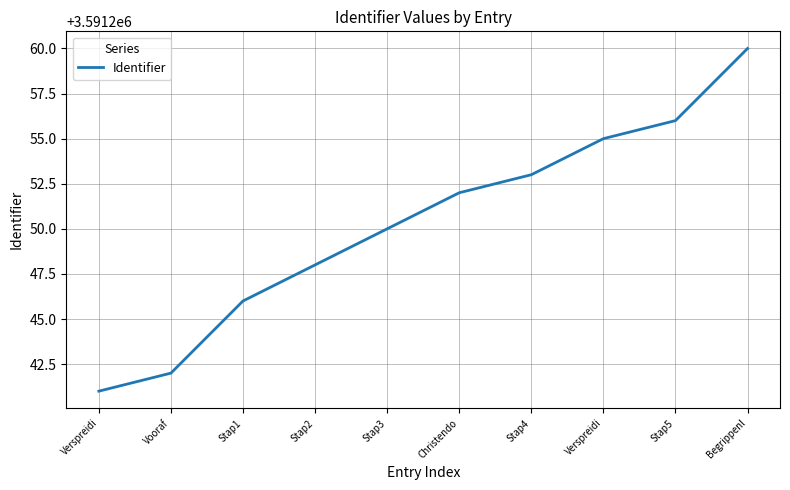

Does the chart display data point markers on the line(s)?

No